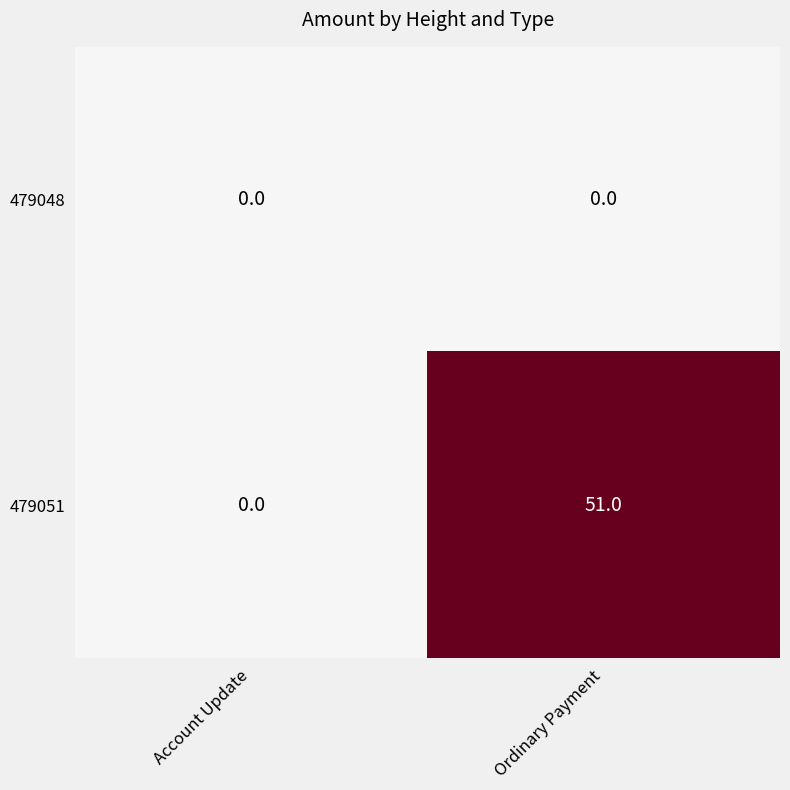

Rank the series by their maximum value, from lowest to highest.

479048, 479051